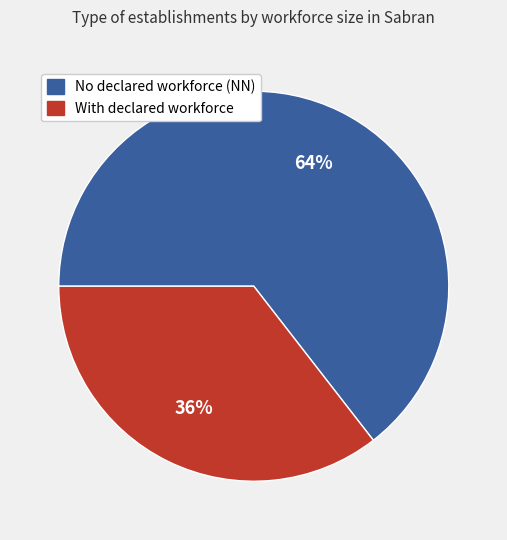

To the nearest percent, what is the average slice percentage?

50%